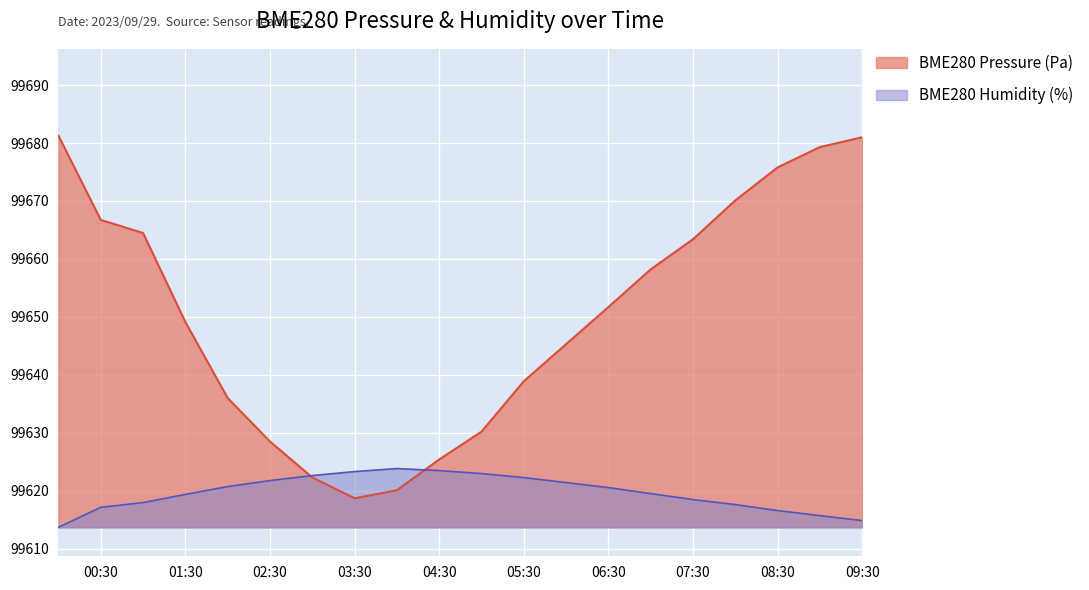

Rank the series at 07:30 from highest to lowest value.

BME280 Pressure (Pa), BME280 Humidity (%)